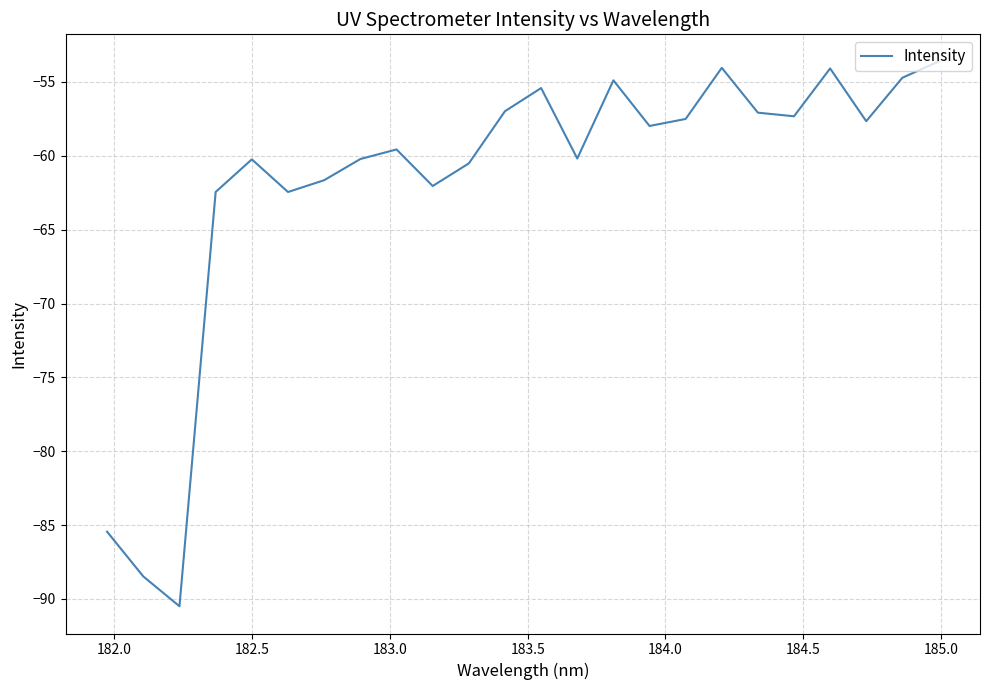

What is the greatest value displayed?

-53.6